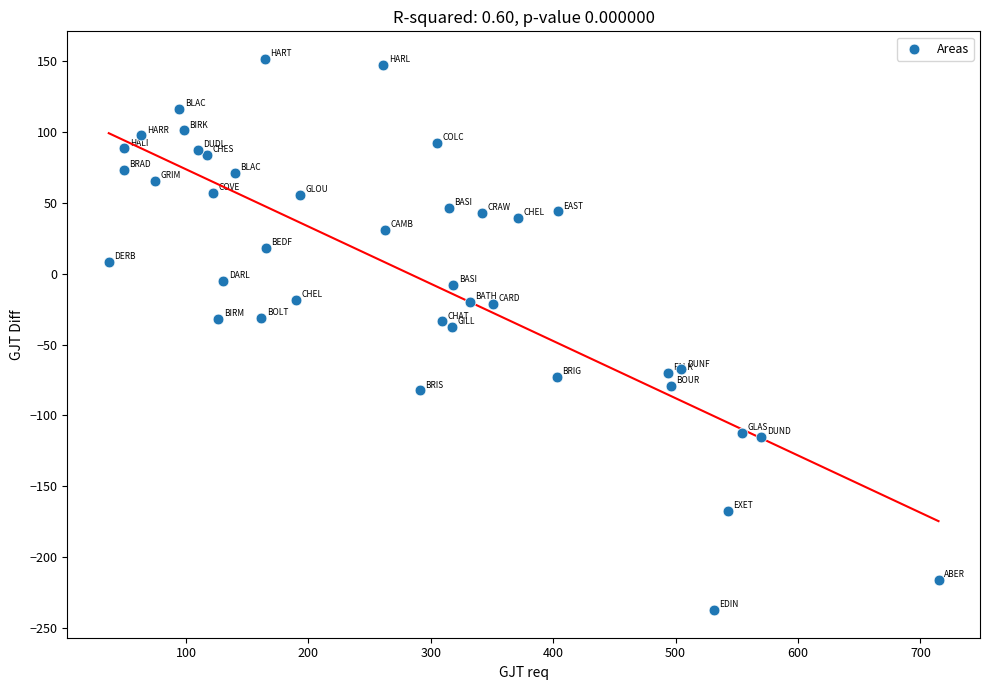

What is the range of X values (max minus min)?

677.9